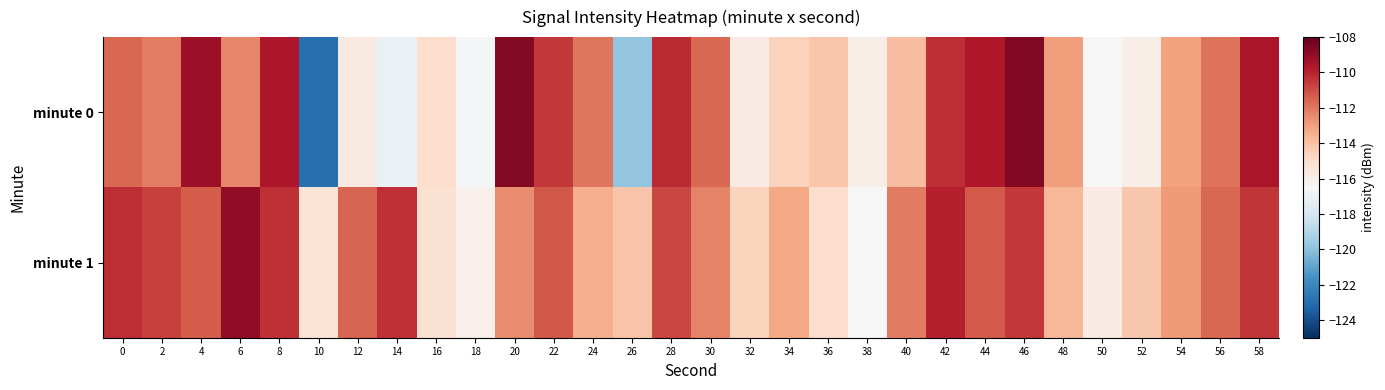

Rank the series by their average value, from highest to lowest.

minute 1, minute 0